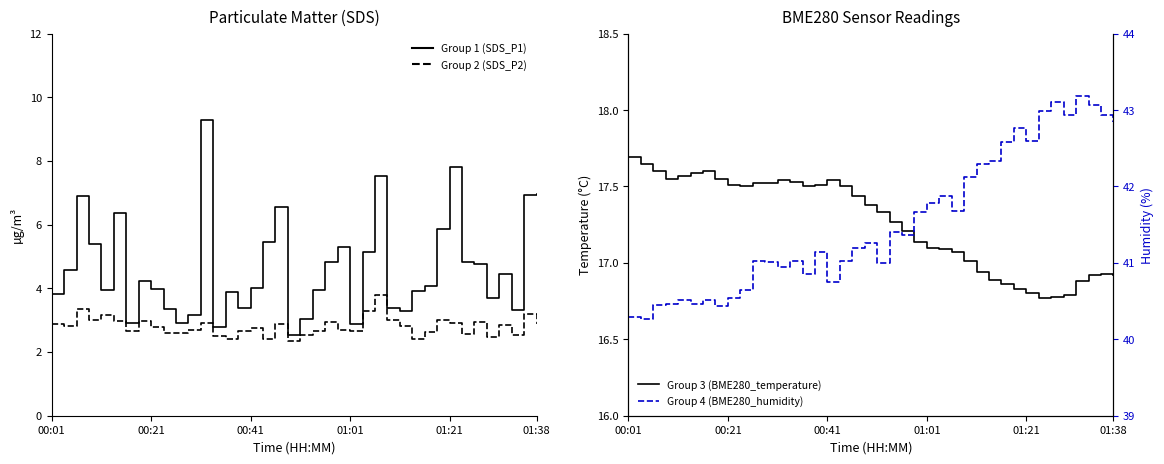

Which has a higher value, 30 or 13?

30